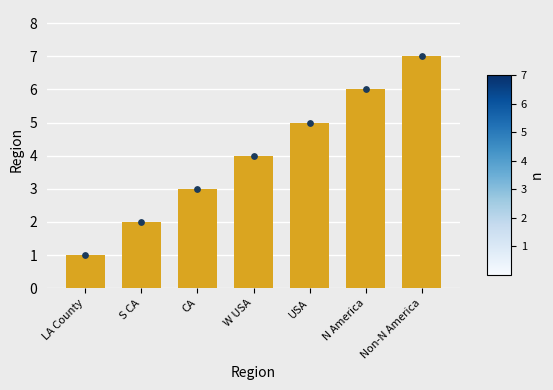

Which has a higher value, S CA or CA?

CA